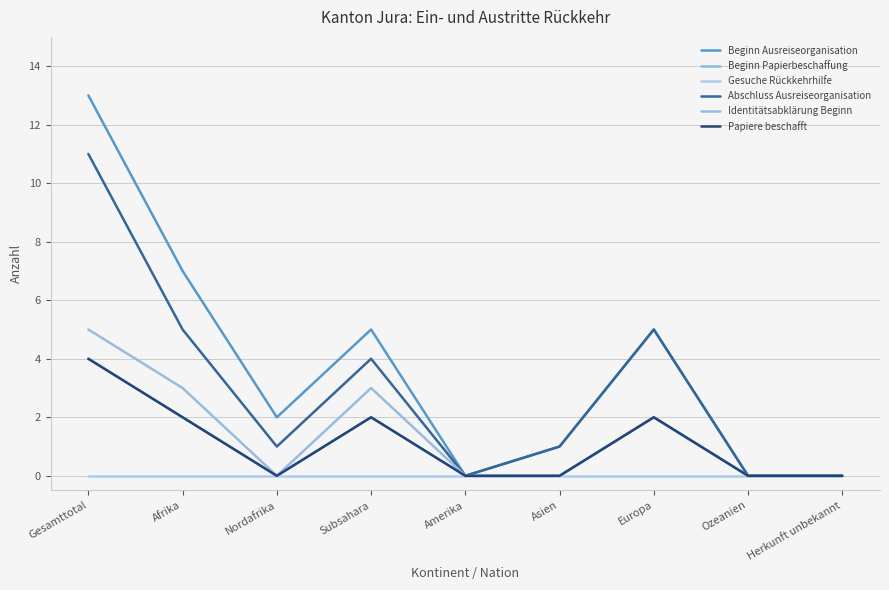

Is this an area chart (filled region under the line)?

No